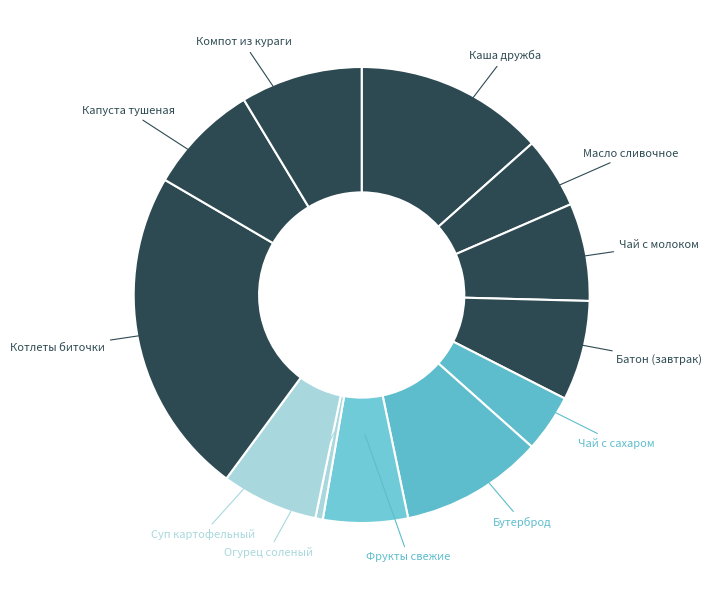

To the nearest percent, what is the difference between the largest and smallest slice percentages?

23%